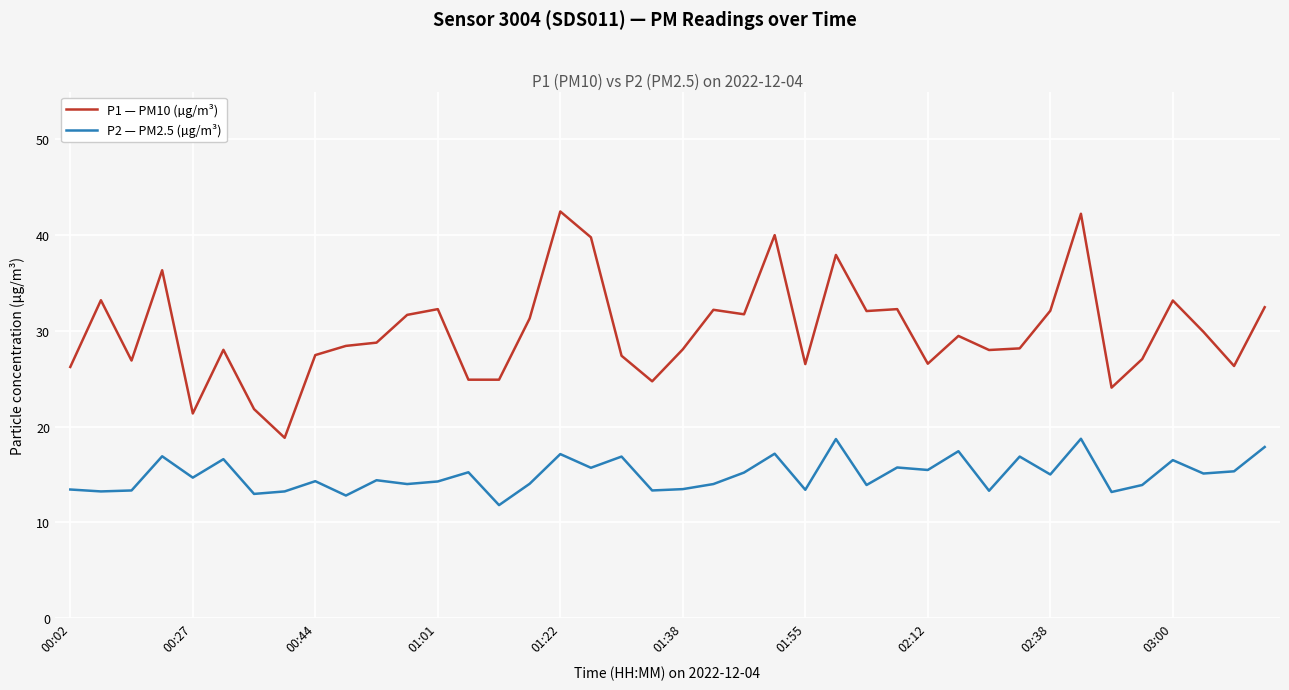

True or false: P2 — PM2.5 (µg/m³) and P1 — PM10 (µg/m³) cross at least once.

False